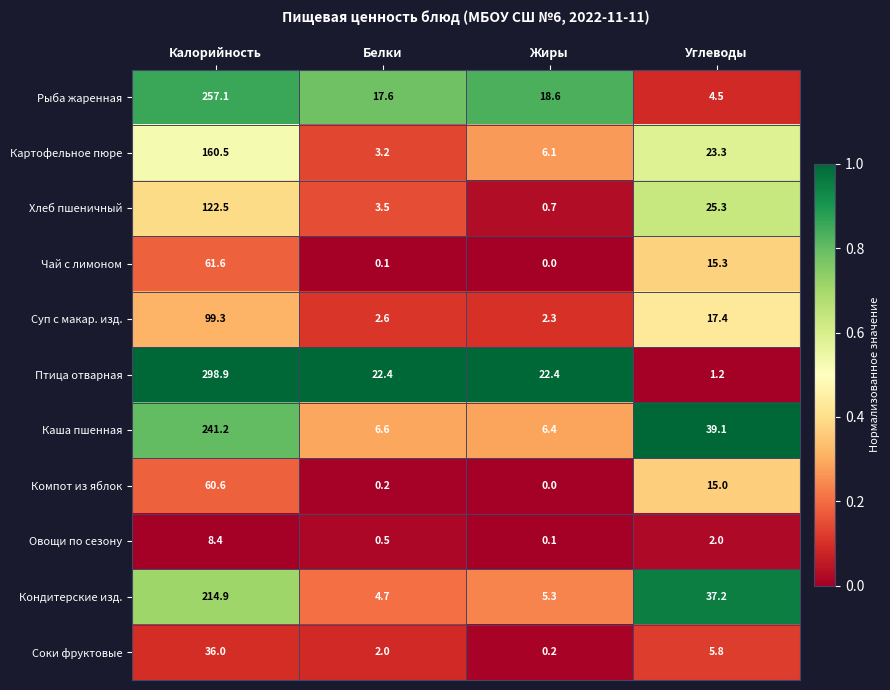

What is the sum of all Рыба жаренная values?

297.8